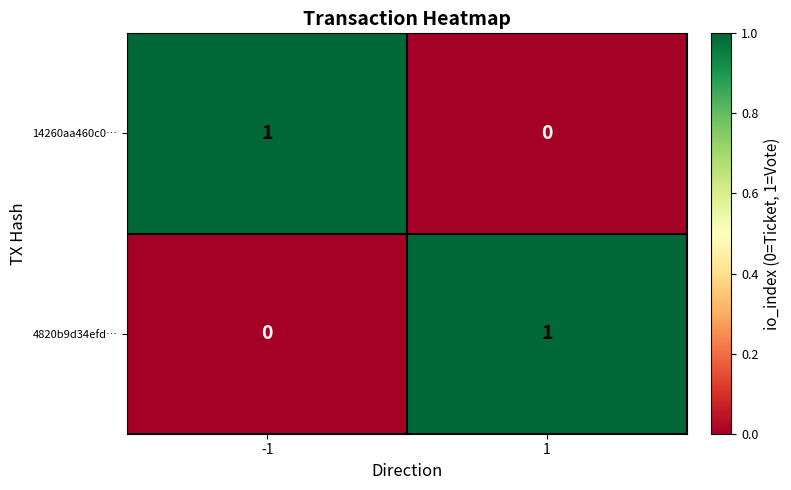

The 14260aa460c0… series shows -1 at 1. True or false?

False